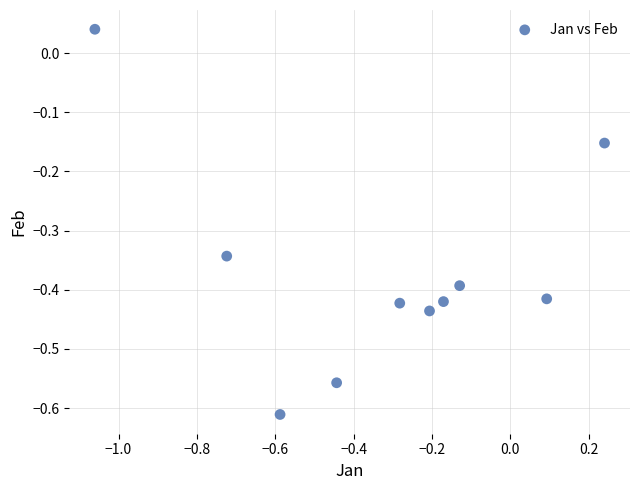

What is the range of X values (max minus min)?

1.3